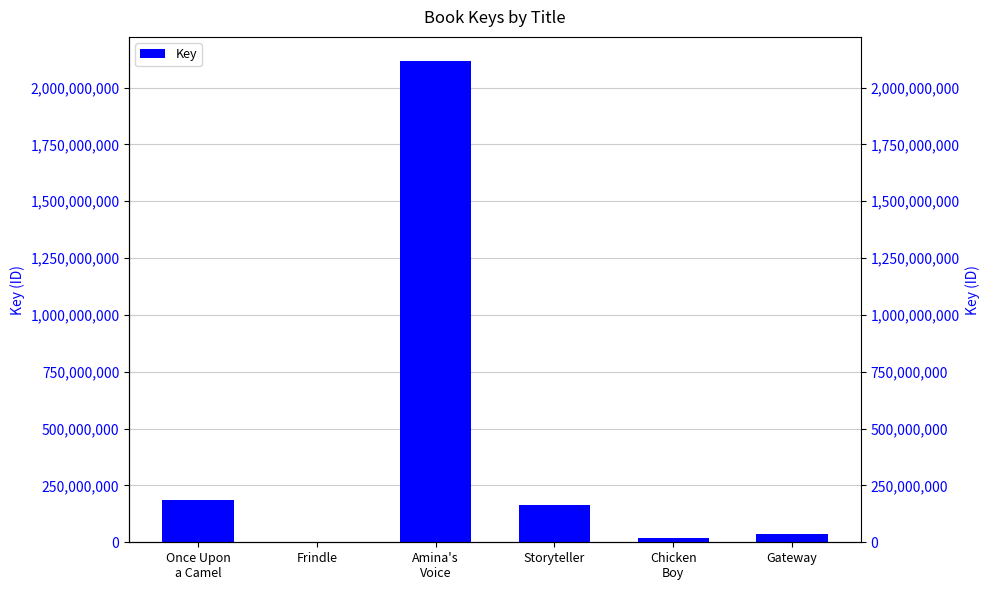

Does the chart contain any negative values?

No